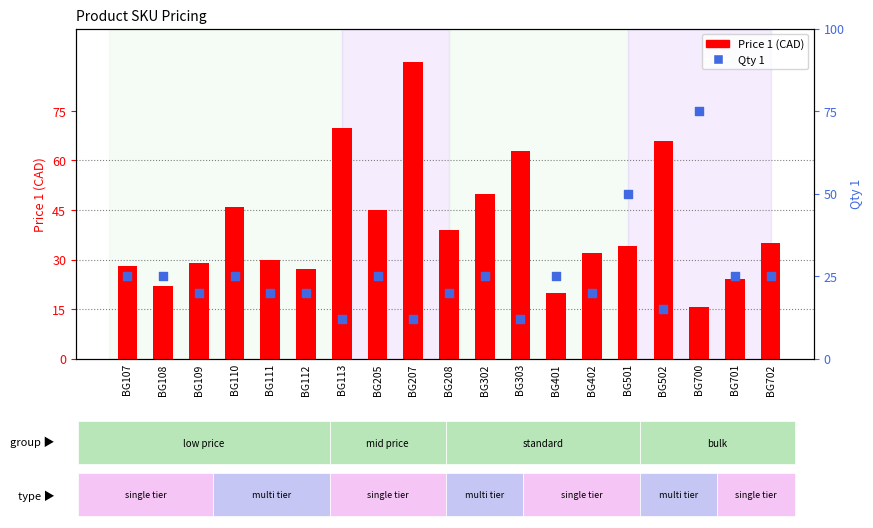

At how many categories does at least one series exceed 61?

5